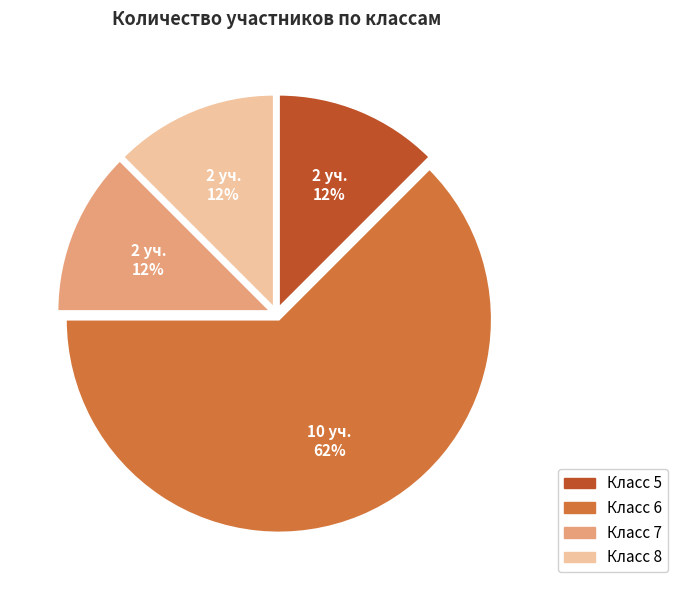

Is there a majority slice in this chart?

Yes